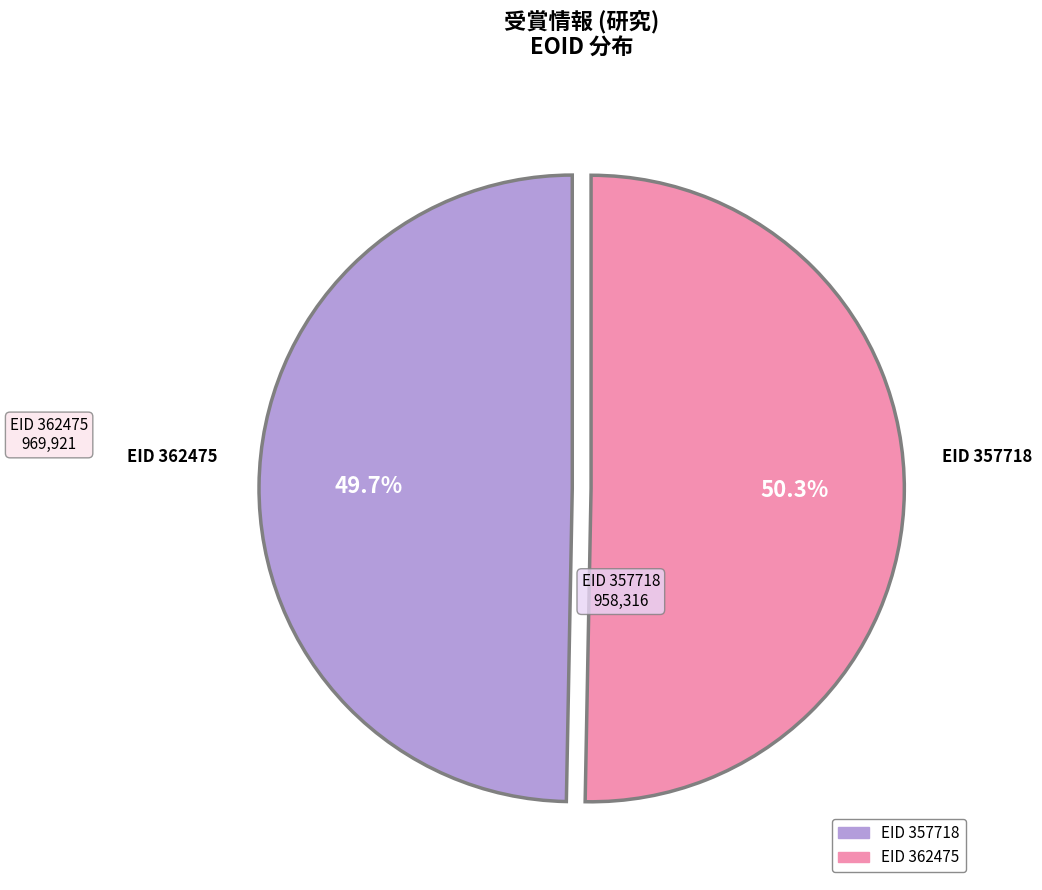

Is there any slice that represents more than half of the pie?

Yes